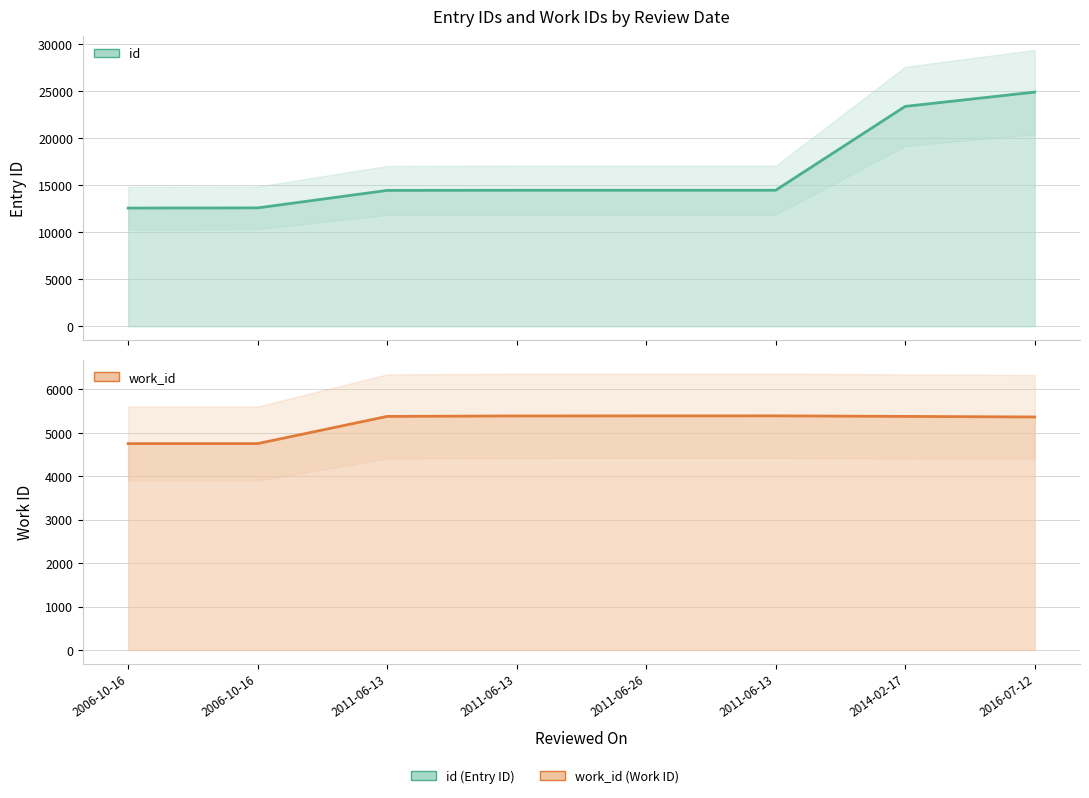

The value of id at 2011-06-26 is 23556. True or false?

False